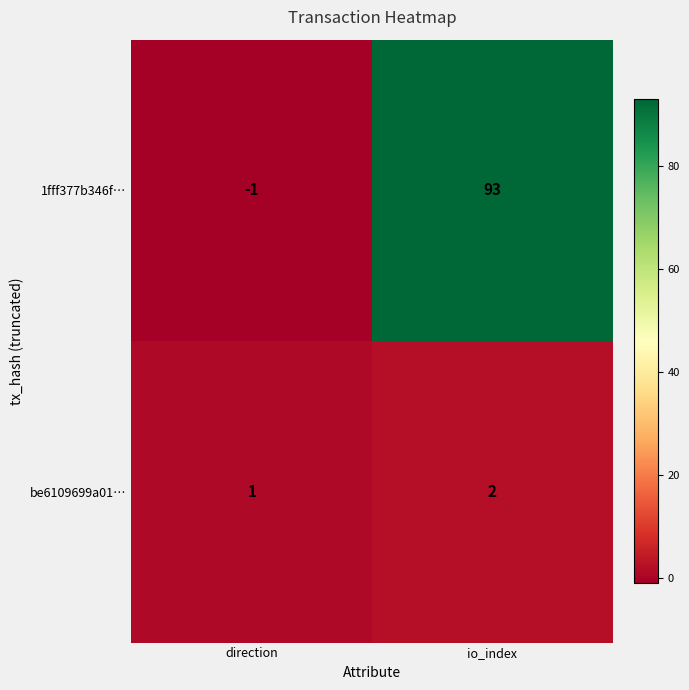

How many values in 1fff377b346f… are above zero?

1